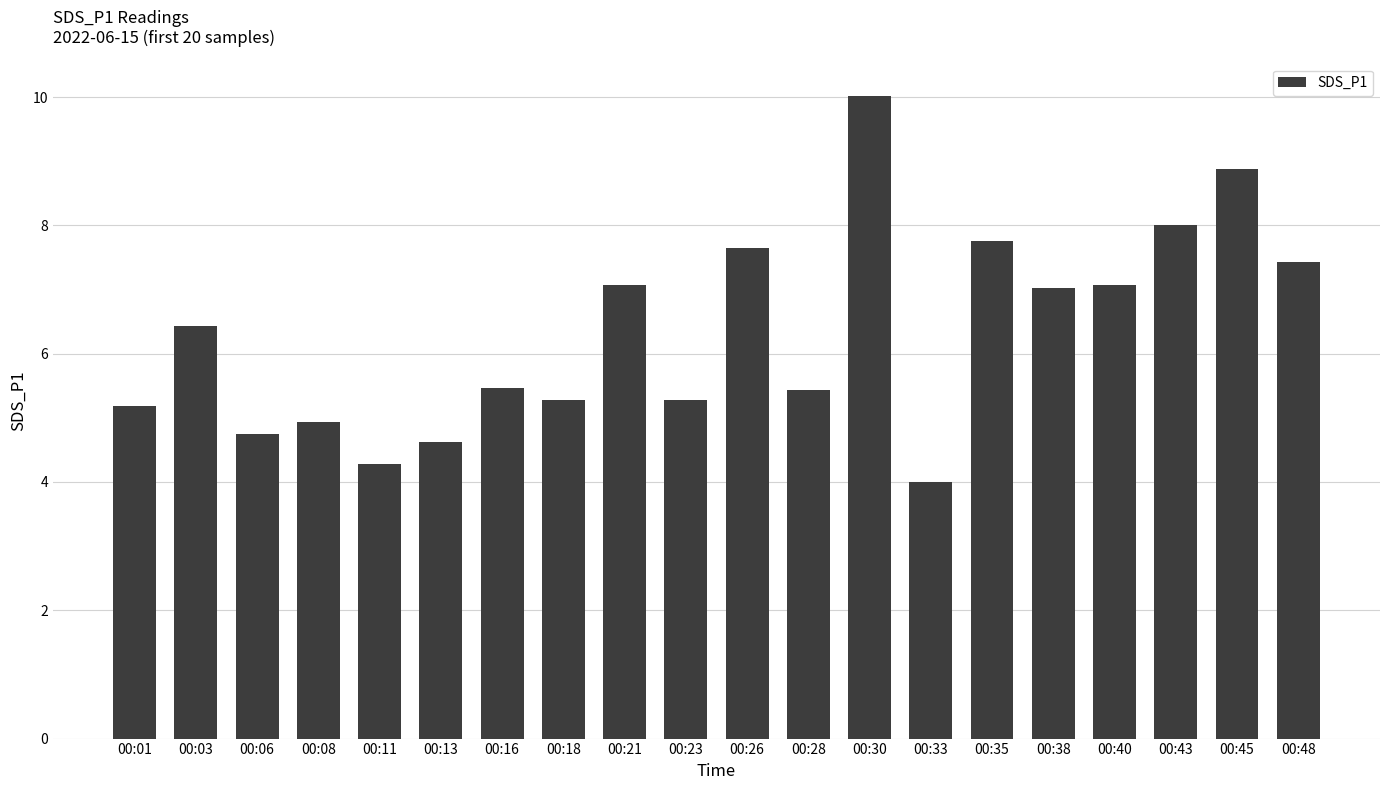

What is the difference between the maximum and minimum values?

6.0